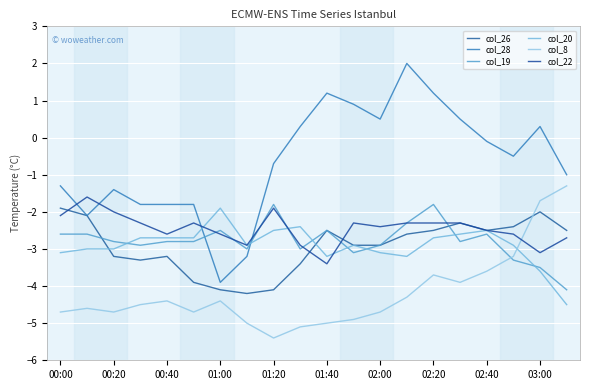

How many interior local peaks does the col_19 series have?

5